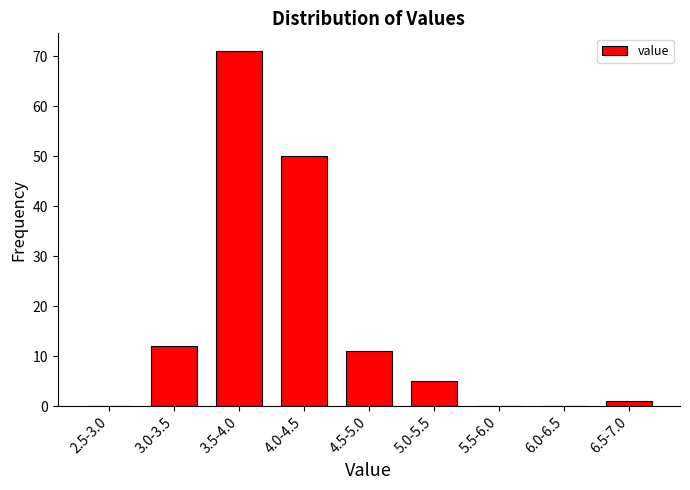

Reading left to right, list all the values displayed in this chart.

2.5-3.0=0	3.0-3.5=12	3.5-4.0=71	4.0-4.5=50	4.5-5.0=11	5.0-5.5=5	5.5-6.0=0	6.0-6.5=0	6.5-7.0=1